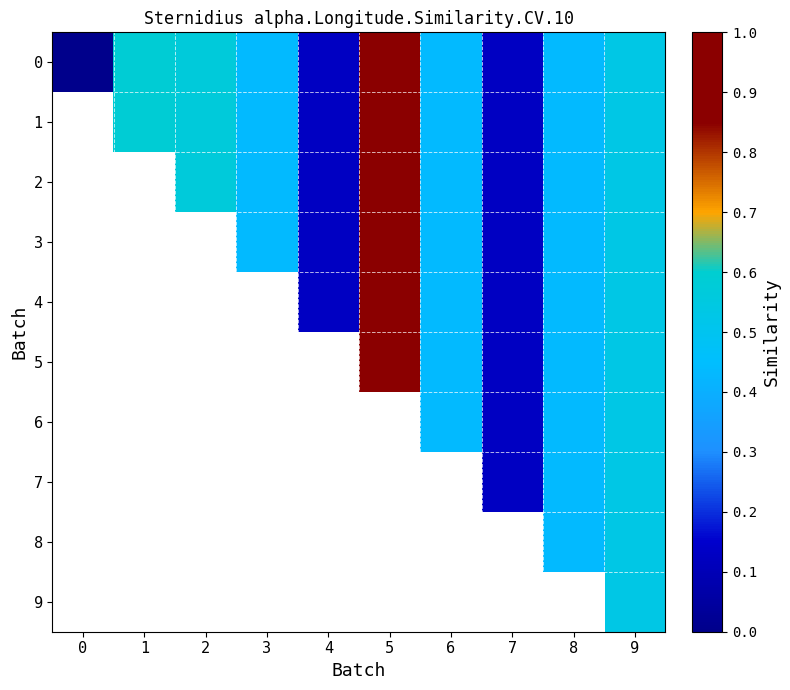

What is the difference between the second highest and minimum values in the 5 series?

0.4